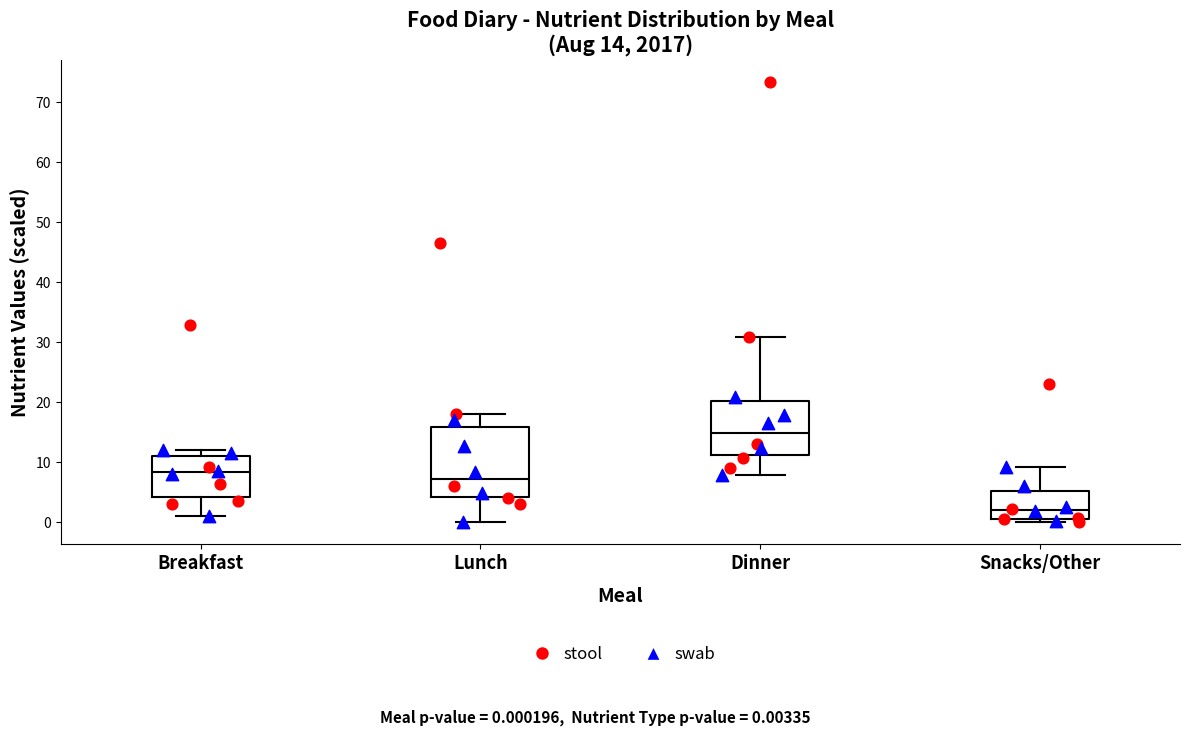

Which box's median line is the lowest?

Snacks/Other